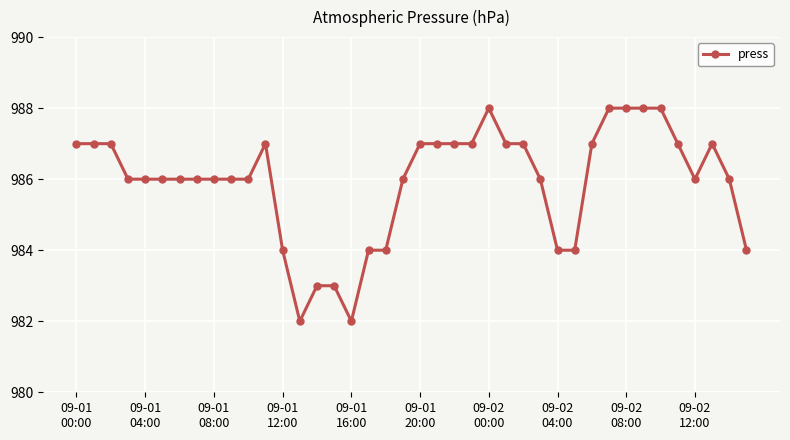

What is the average value?

986